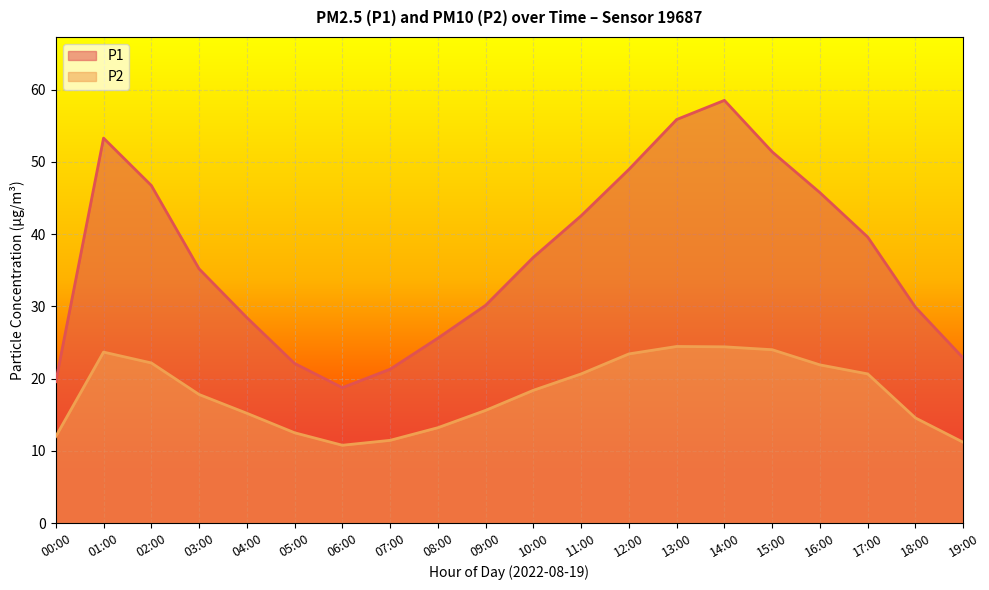

True or false: P2 has more than 2 interior local peaks.

False